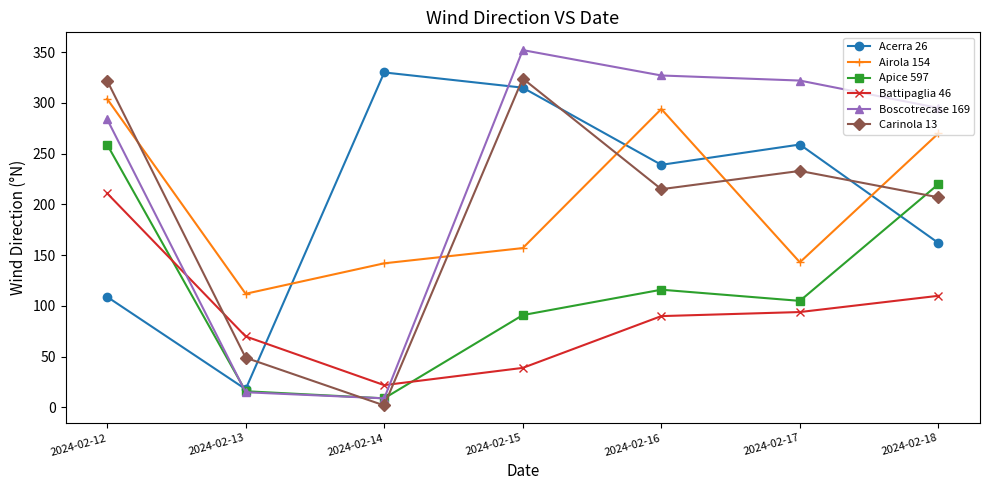

Is the value of Apice 597 at 2024-02-13 greater than the value of Carinola 13 at 2024-02-16?

No